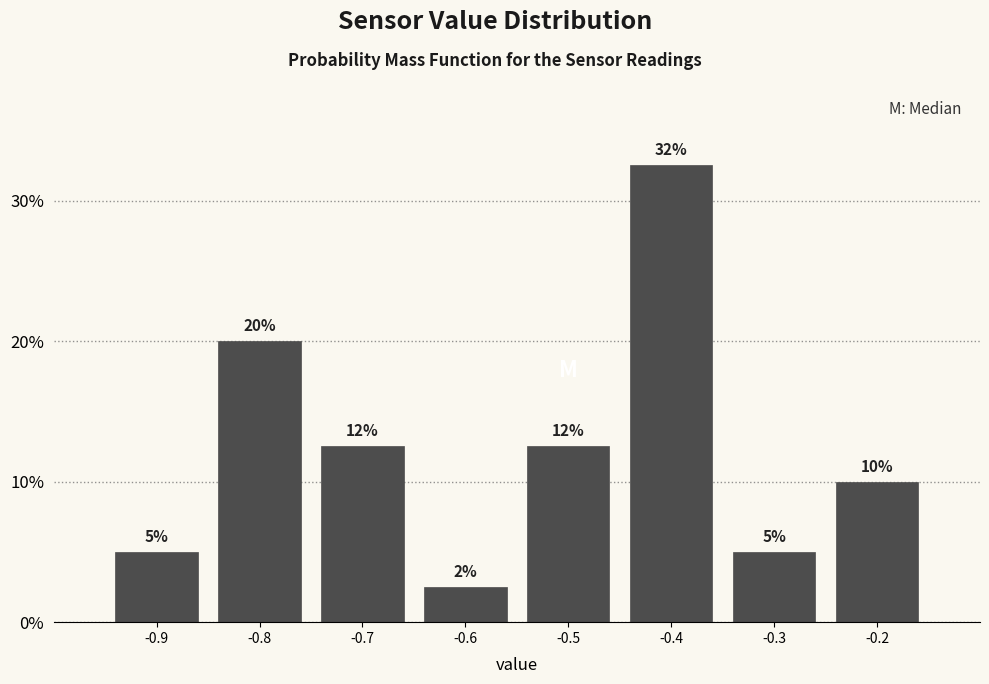

Over which range of the x-axis is the bar tallest?

-0.45 to -0.35